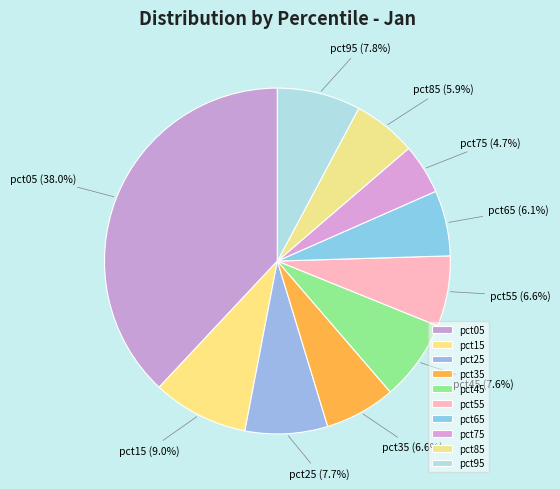

Which has a higher value, pct25 or pct35?

pct25